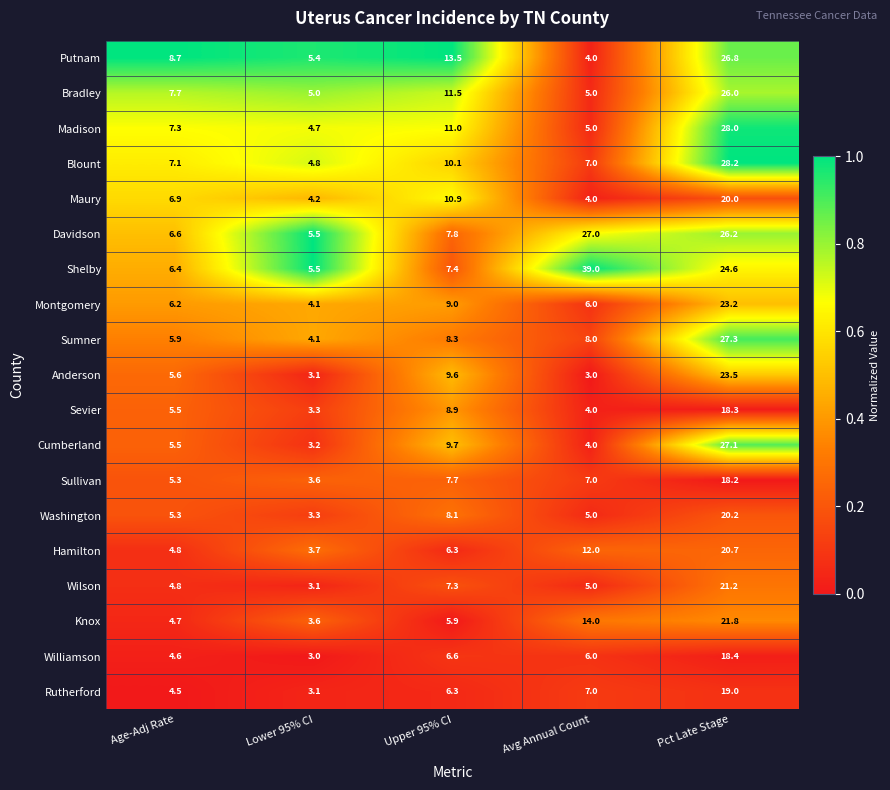

List the labels in order of Washington value, largest first.

Pct Late Stage, Upper 95% CI, Age-Adj Rate, Avg Annual Count, Lower 95% CI